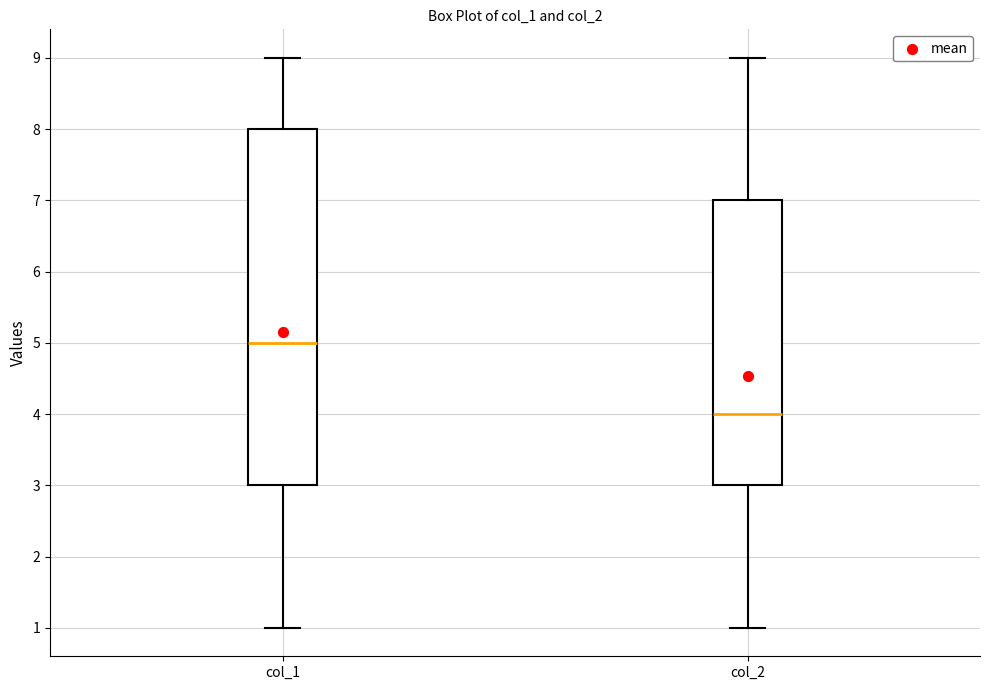

Which box is the tallest, from its lower edge to its upper edge?

col_1